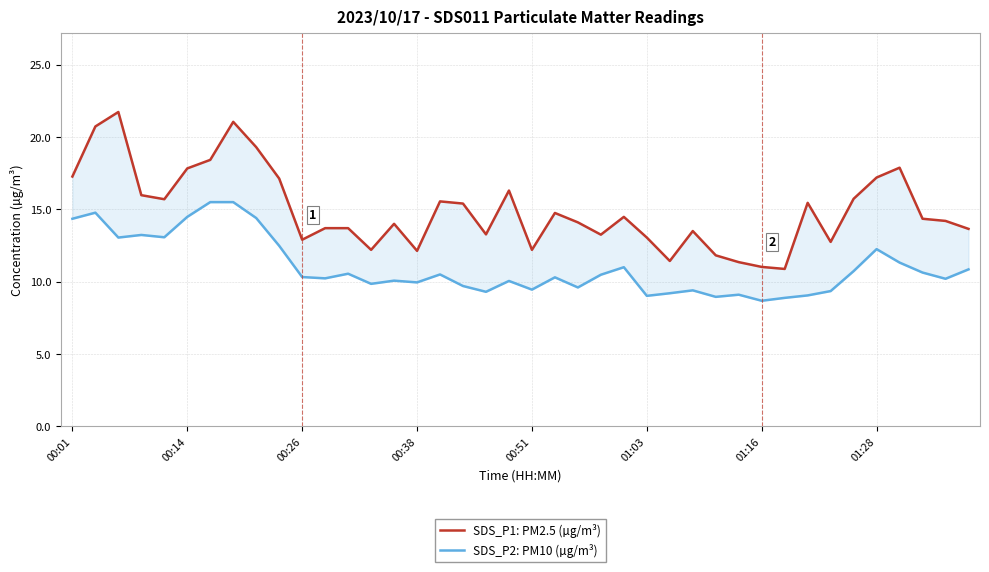

How many lines are shown in the chart?

2